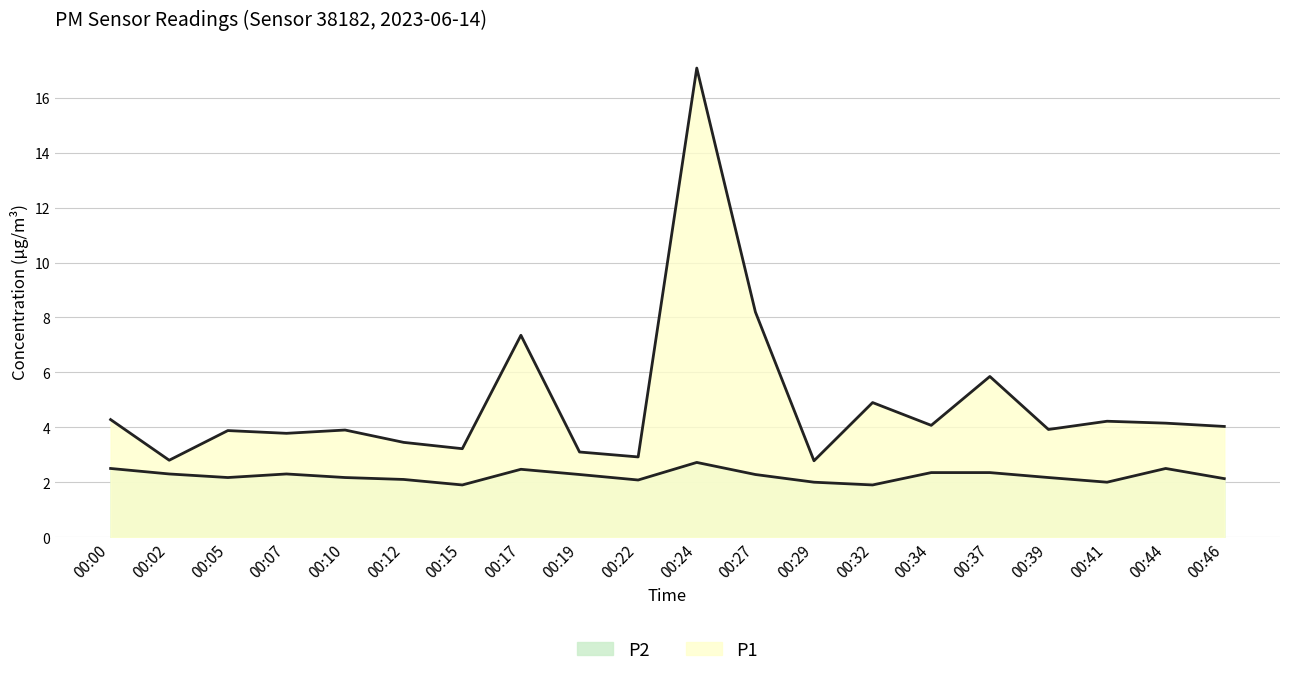

Reading right to left, extract all data points from this chart.

P1: 4.0	4.2	4.2	3.9	5.8	4.1	4.9	2.8	8.2	17.1	2.9	3.1	7.3	3.2	3.5	3.9	3.8	3.9	2.8	4.3
P2: 2.1	2.5	2.0	2.2	2.4	2.4	1.9	2.0	2.3	2.7	2.1	2.3	2.5	1.9	2.1	2.2	2.3	2.2	2.3	2.5